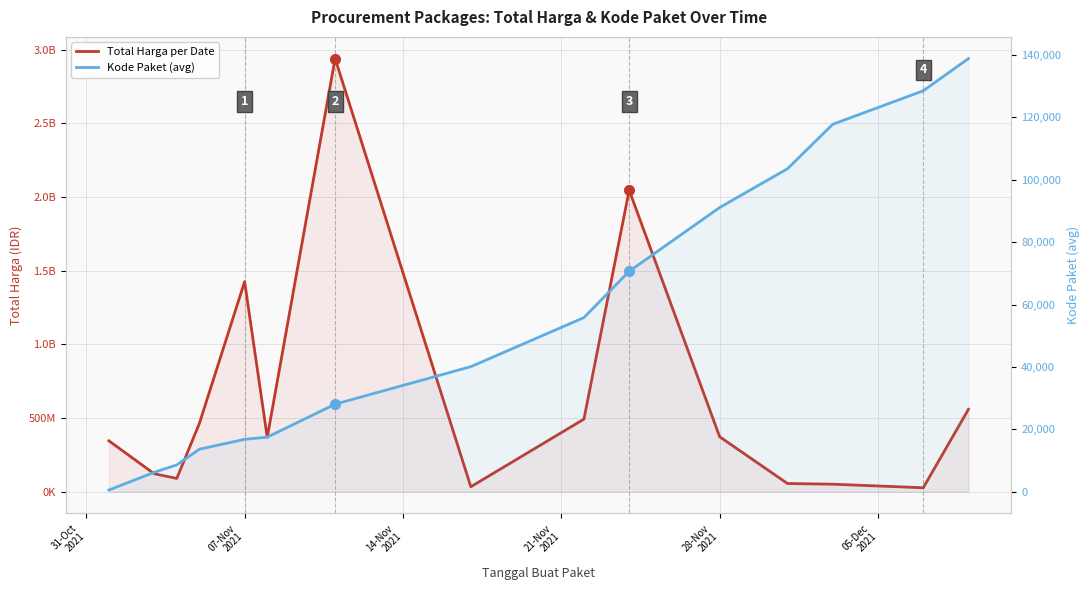

List the series in order of their peak value, highest first.

Total Harga per Date, Kode Paket (avg)